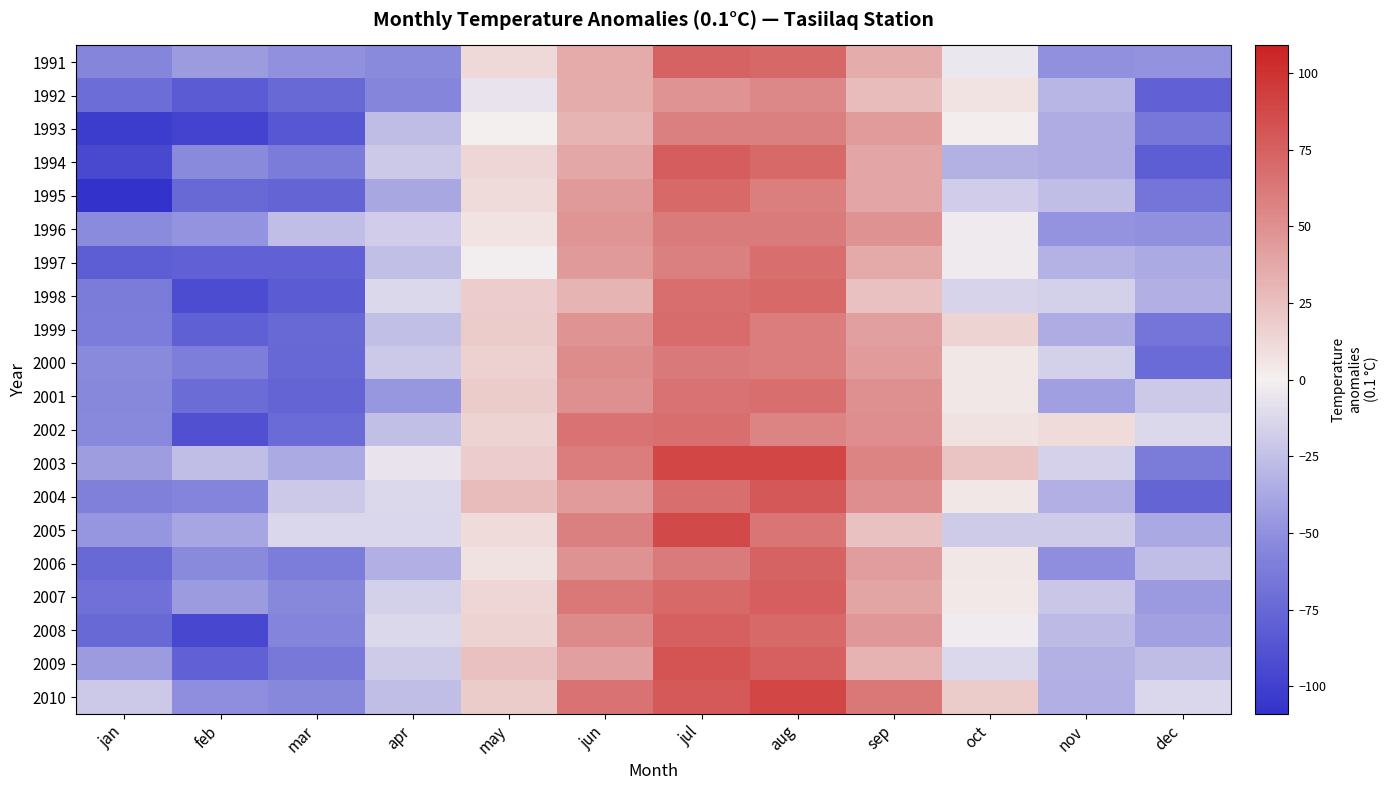

At jun, list the series in order from largest to smallest.

2002, 2010, 2007, 2003, 2005, 2008, 2000, 2001, 2006, 1999, 1996, 1995, 1997, 2004, 2009, 1994, 1991, 1992, 1993, 1998